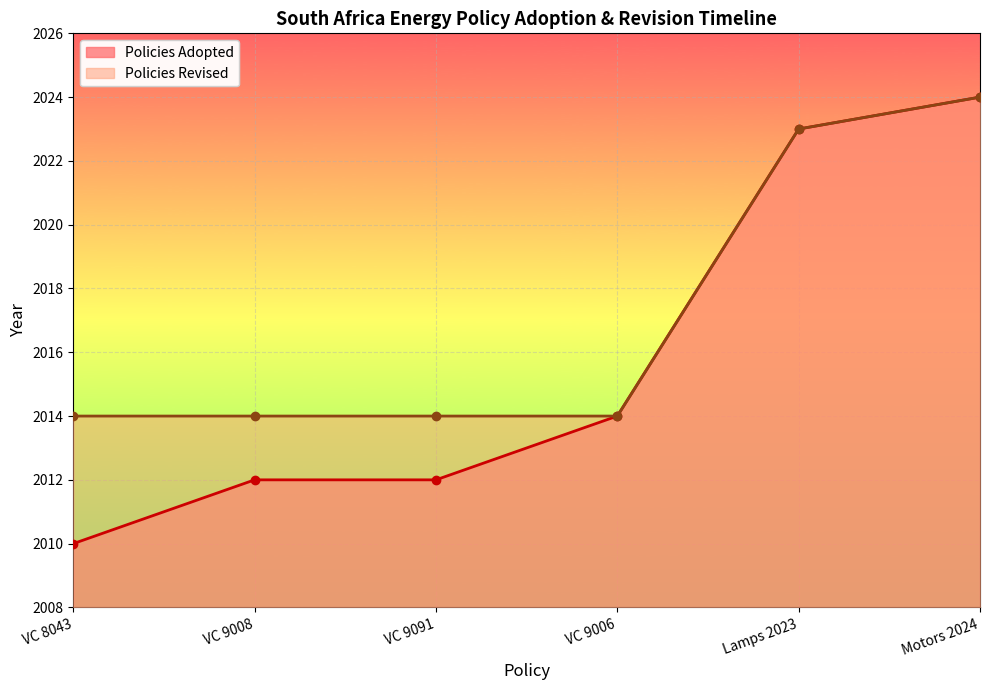

Rank the categories by value from highest to lowest.

Motors 2024, Lamps 2023, VC 9006, VC 9008, VC 9091, VC 8043